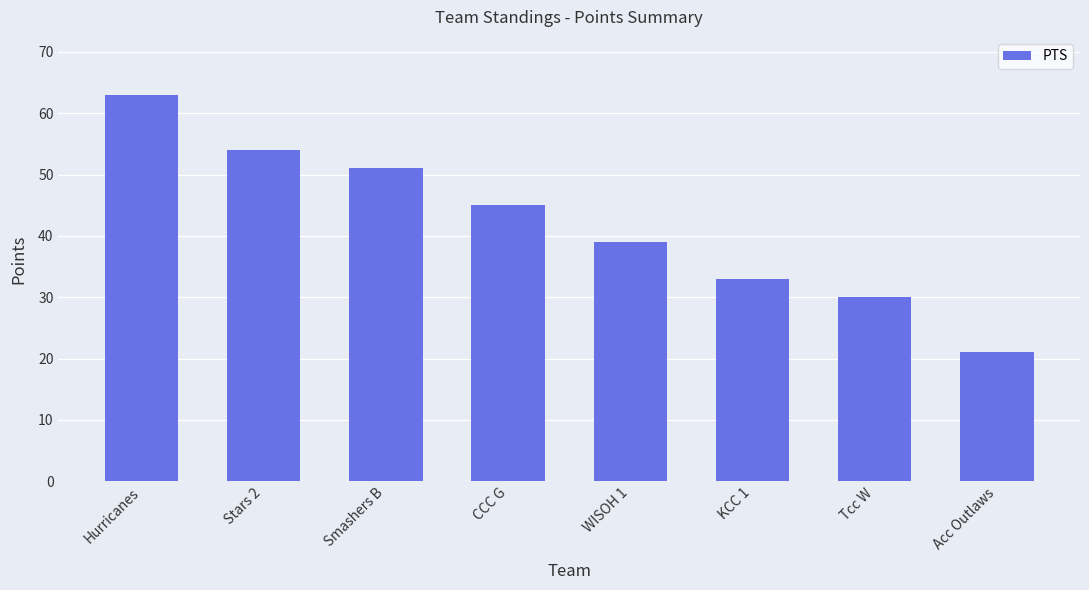

What is the average value?

42